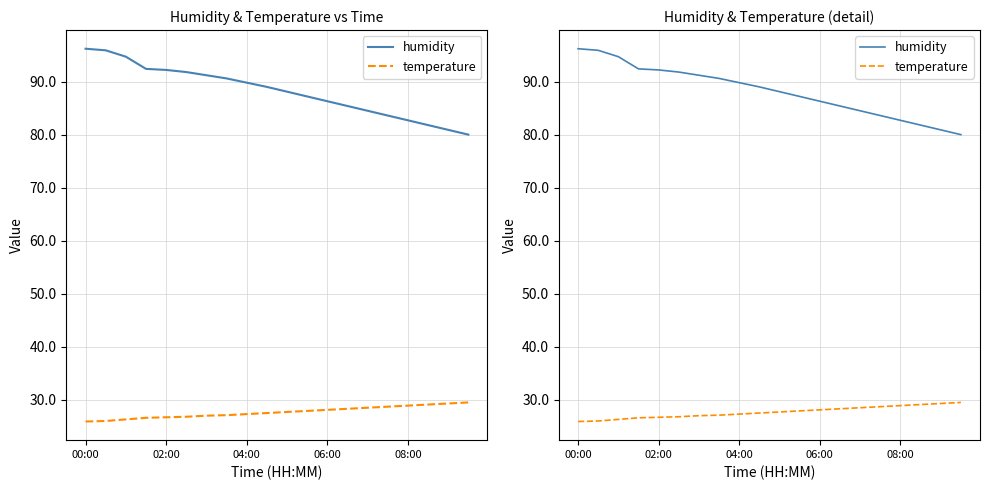

Where does the humidity series first go above 89?

00:00